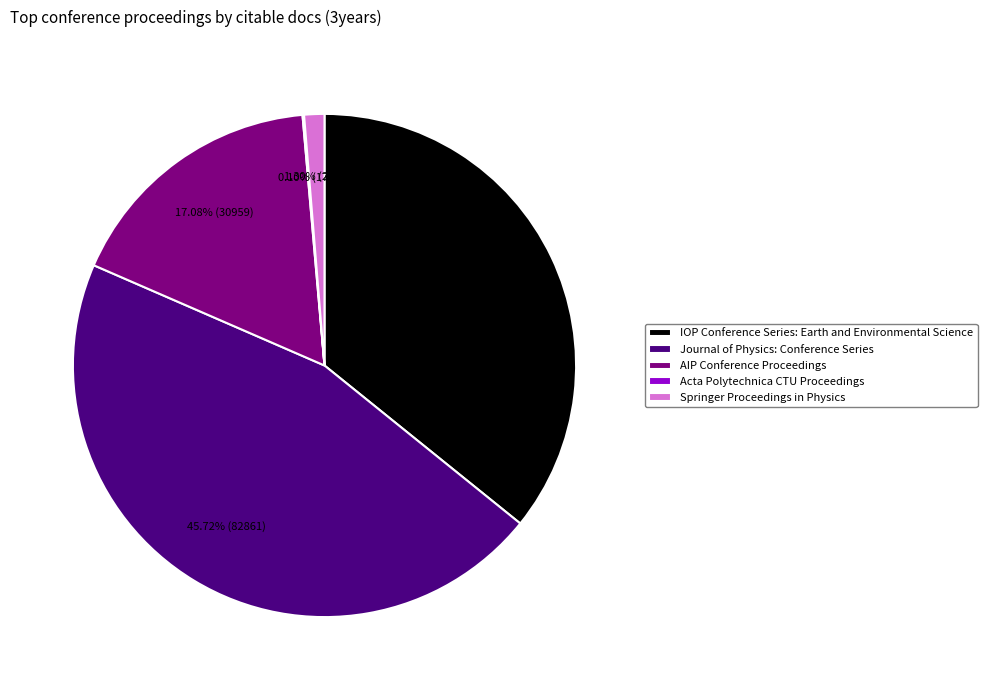

The AIP Conference Proceedings slice represents 17% of the pie. True or false?

True